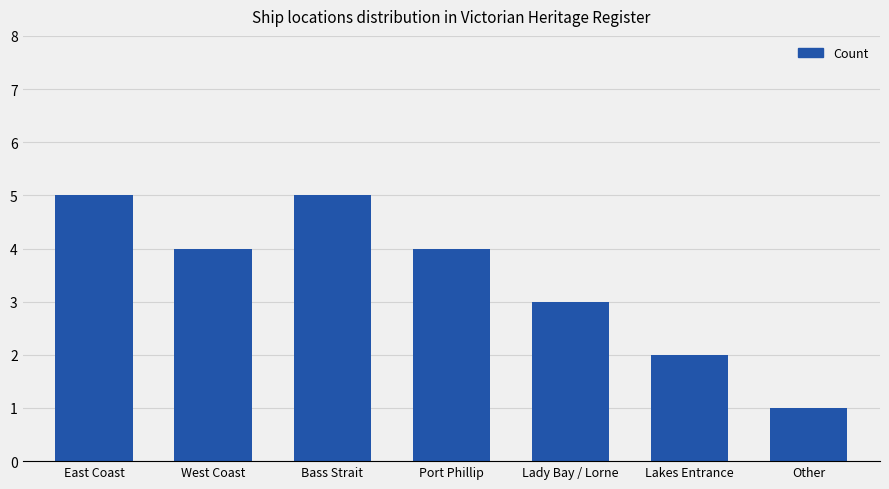

Is it true that the value at West Coast is 4?

True